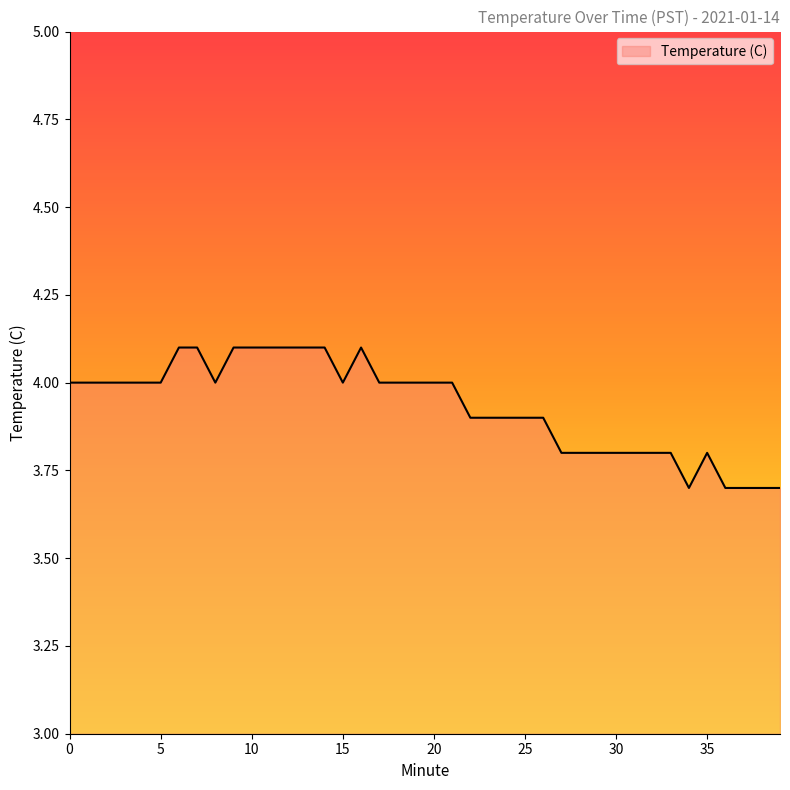

Does the chart display data point markers on the line(s)?

No